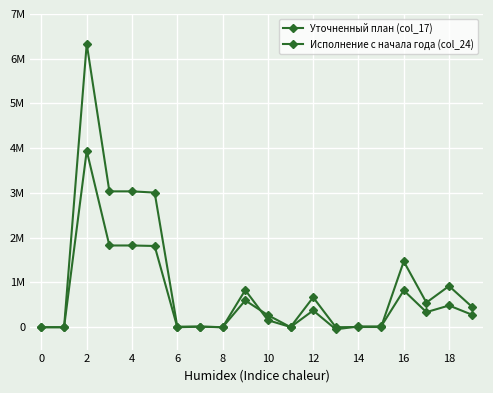

Reading left to right, extract all data points from this chart.

Уточненный план (col_17): 0.0	0.0	6333970.0	3036270.0	3036270.0	3008900.0	12100.0	15270.0	0.0	829100.0	156900.0	4500.0	667700.0	0.0	4800.0	4800.0	1470800.0	550300.0	920500.0	462100.0
Исполнение с начала года (col_24): 0.0	0.0	3943125.5	1826521.1	1826521.1	1815520.2	13.3	10987.2	0.5	598916.2	269935.5	2071.2	373827.2	-46917.7	17189.9	17189.9	822125.3	336715.2	485410.1	281815.0